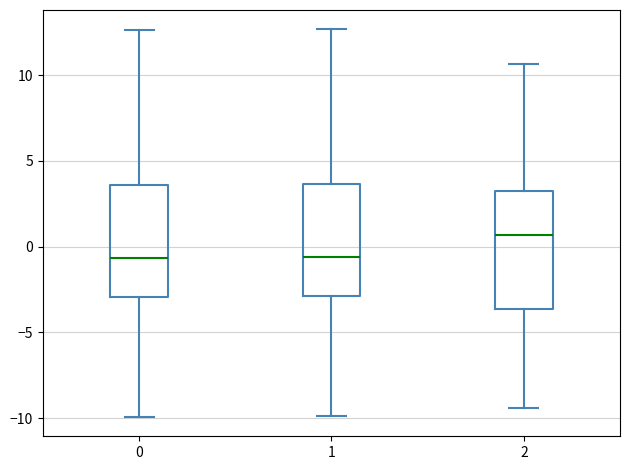

Reading left to right, read every box against the y-axis: the position of its median line, the range the box covers, and the ends of its whiskers. The values are not printed on the chart, so give them approximately, as read against the axis.

0: median -0.5, box -3.0 to 3.5, whiskers -10.0 to 12.5
1: median -0.5, box -3.0 to 3.5, whiskers -10.0 to 12.5
2: median 0.5, box -3.5 to 3.5, whiskers -9.5 to 10.5